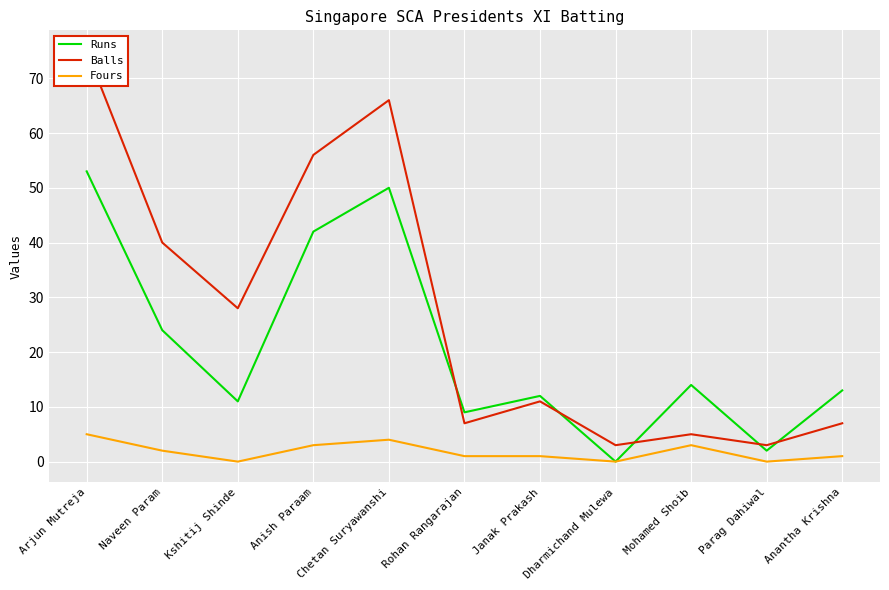

What is the sum of all Runs values?

230